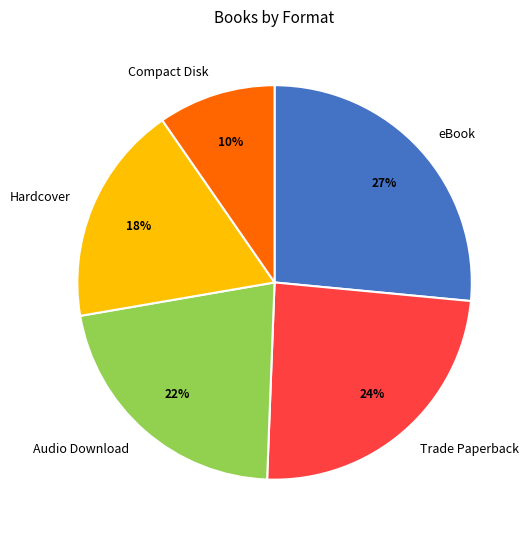

To the nearest percent, what portion does eBook represent?

27%